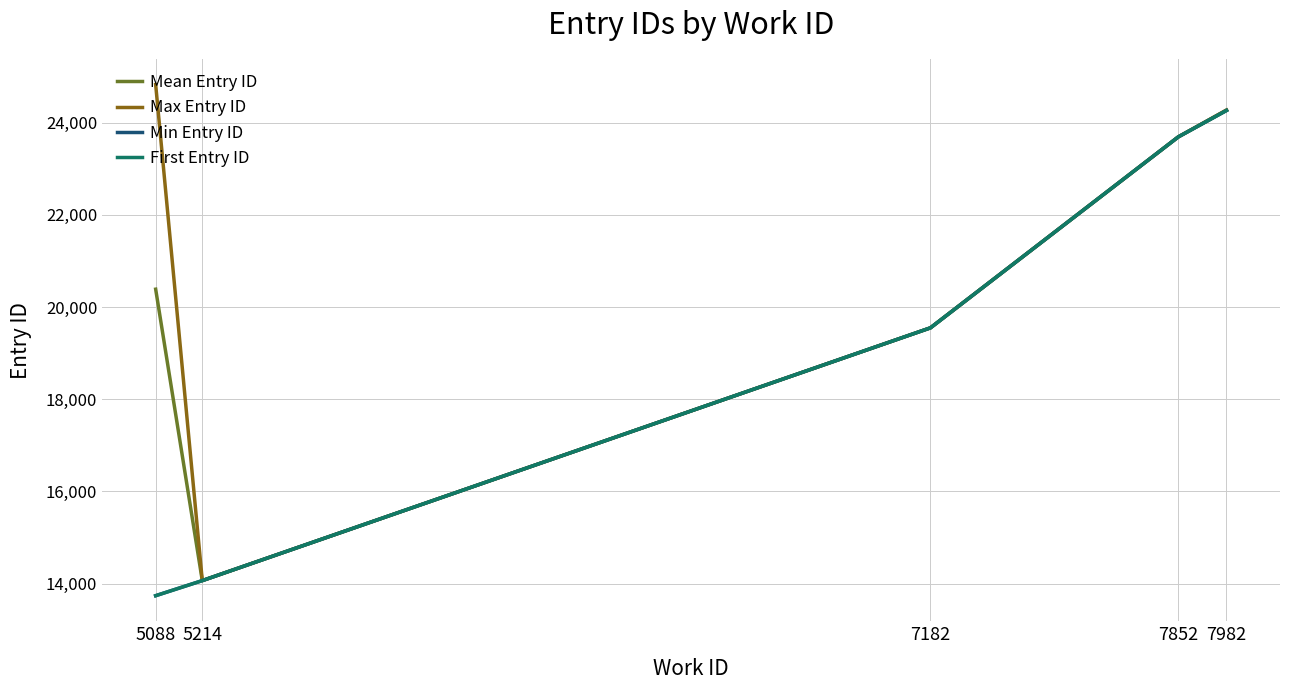

True or false: First Entry ID and Max Entry ID intersect in this chart.

False